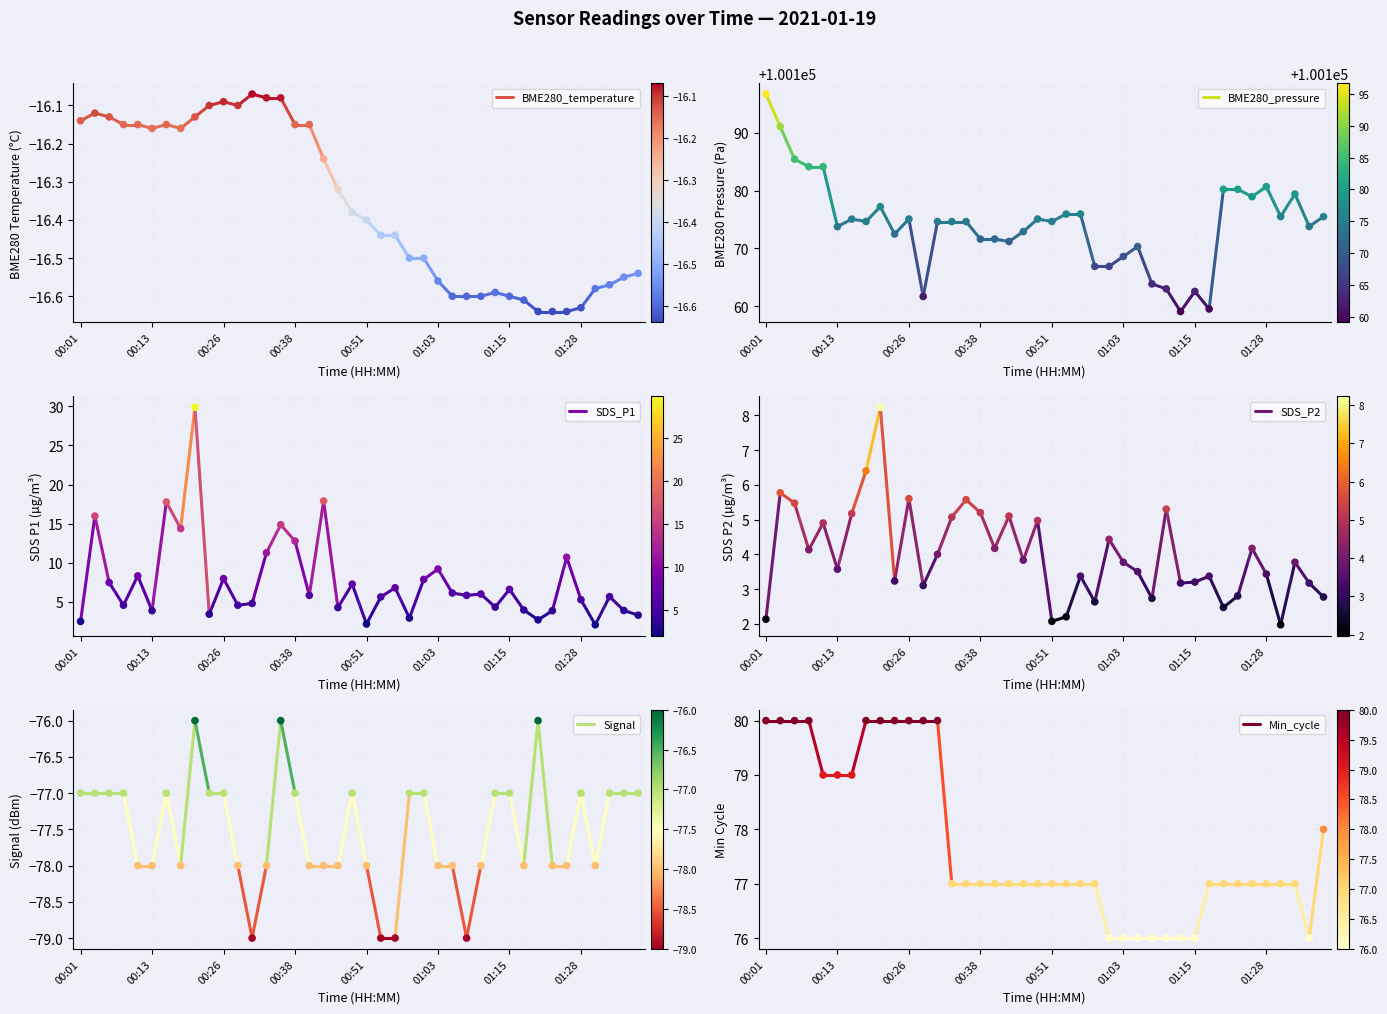

Which series reaches the minimum Y coordinate?

Signal